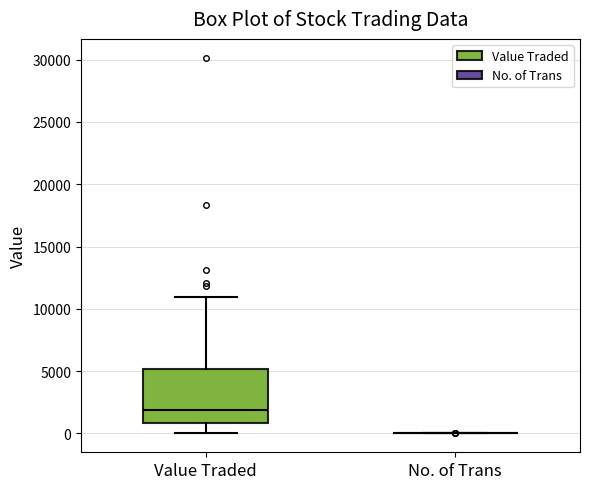

Reading left to right, read every box against the y-axis: the position of its median line, the range the box covers, and the ends of its whiskers. The values are not printed on the chart, so give them approximately, as read against the axis.

Value Traded: median 2000, box 1000 to 5000, whiskers 0 to 11000
No. of Trans: box collapsed to a line at 0, whiskers 0 to 0